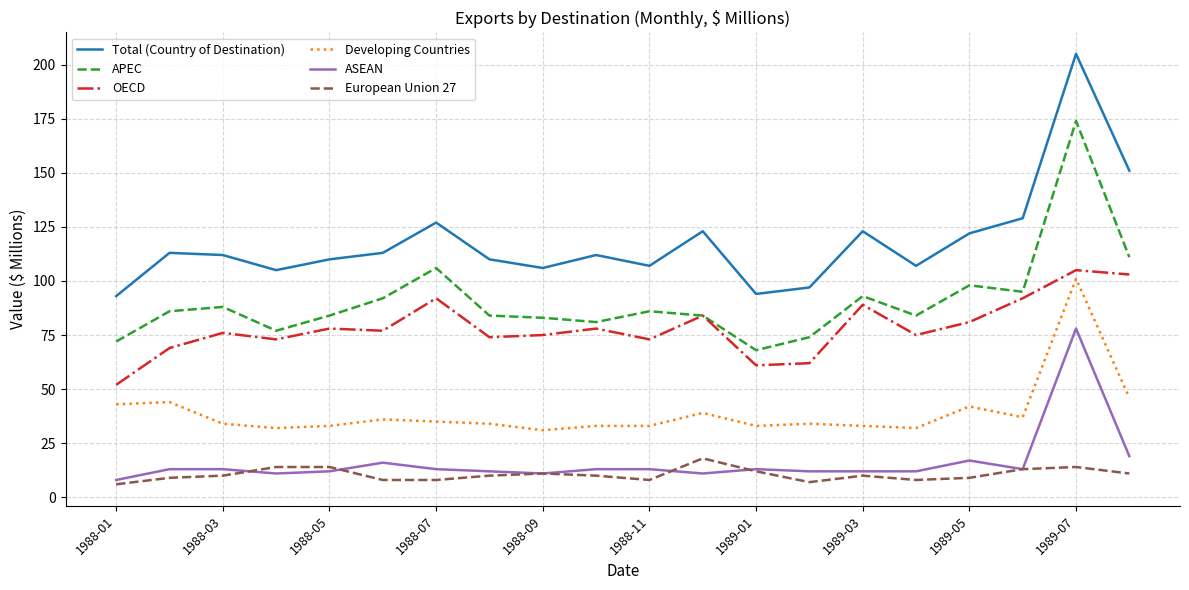

True or false: APEC and Total (Country of Destination) intersect in this chart.

False